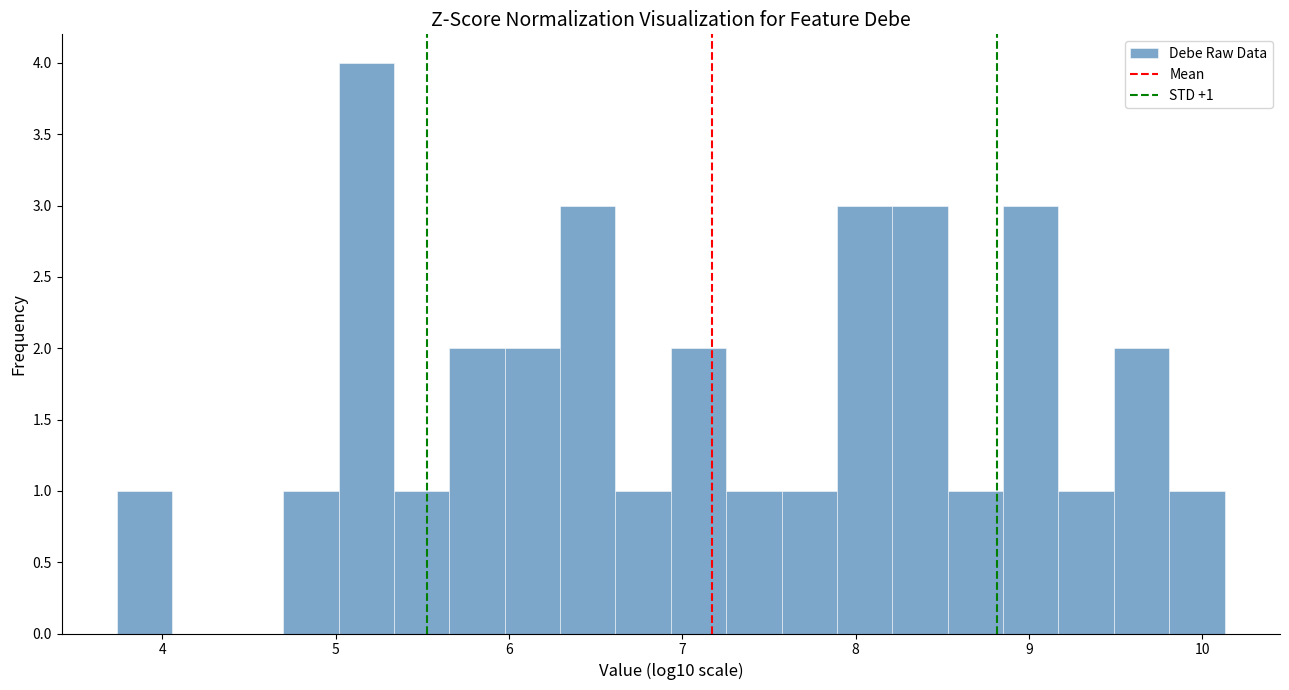

Around what value on the x-axis is the tallest bar? Give the approximate position of its centre, as read against the axis.

5.2